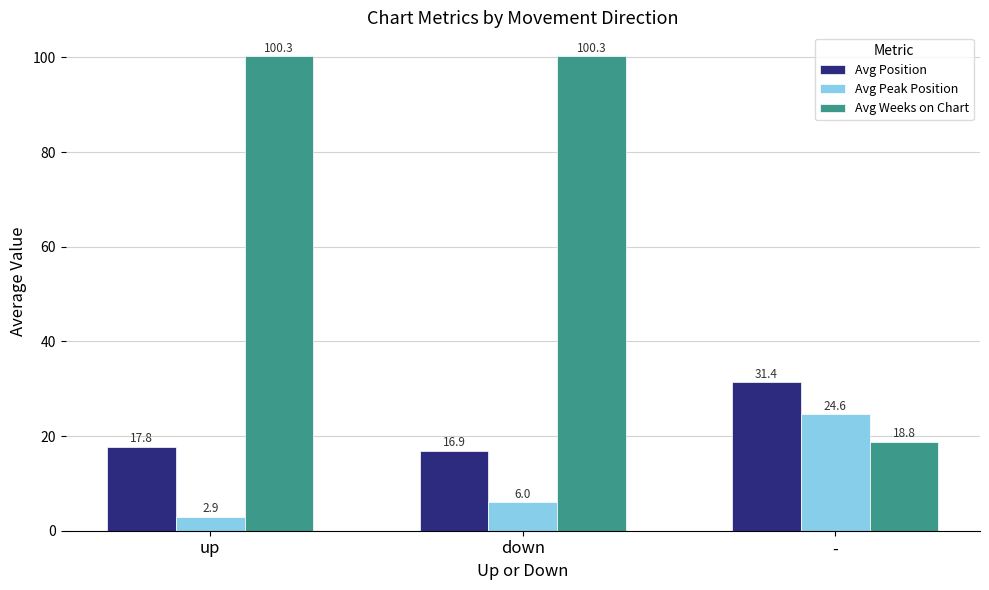

Which series has the largest total across all categories?

Avg Weeks on Chart